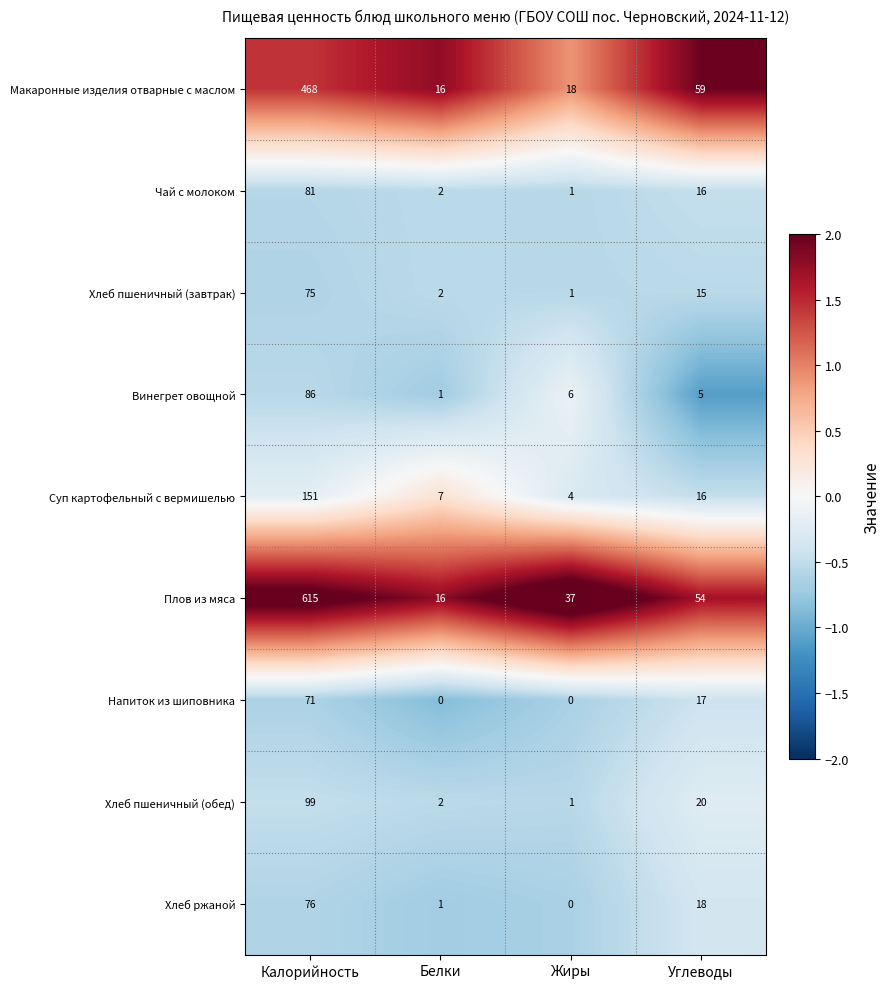

The Суп картофельный с вермишелью series shows 16 at Углеводы. True or false?

True